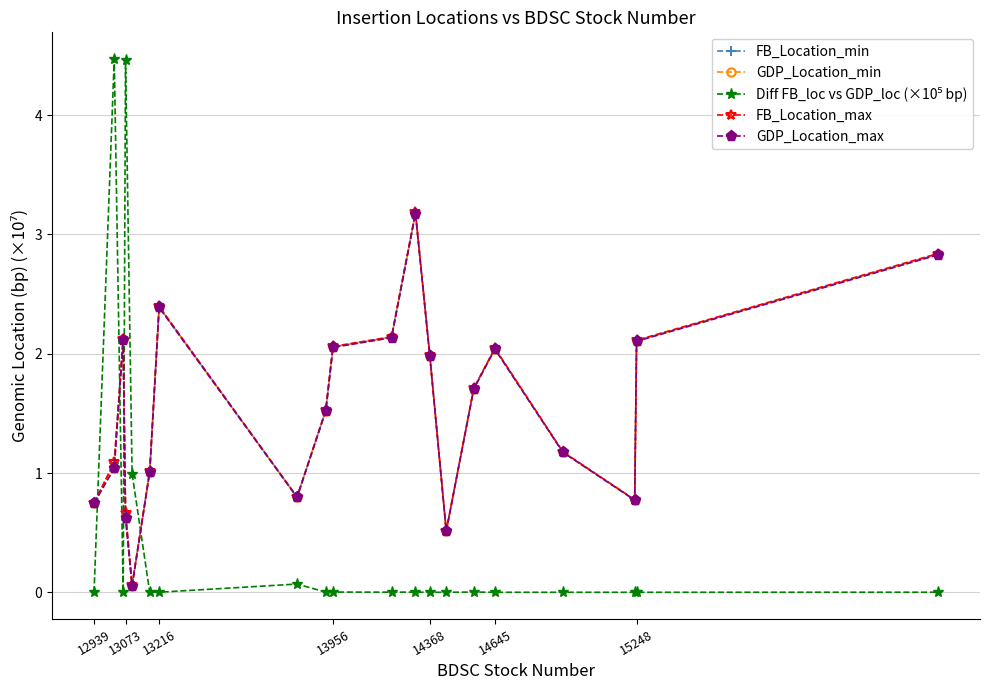

What is the value of the GDP_Location_max point at the 17th from the left?

1.2